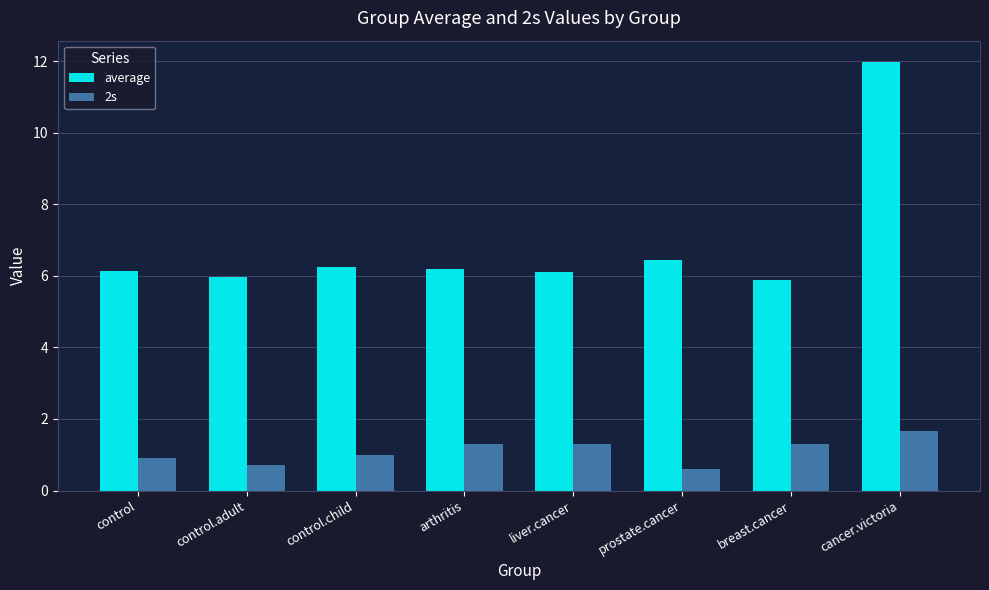

What is the total value across all series at control.child?

7.2